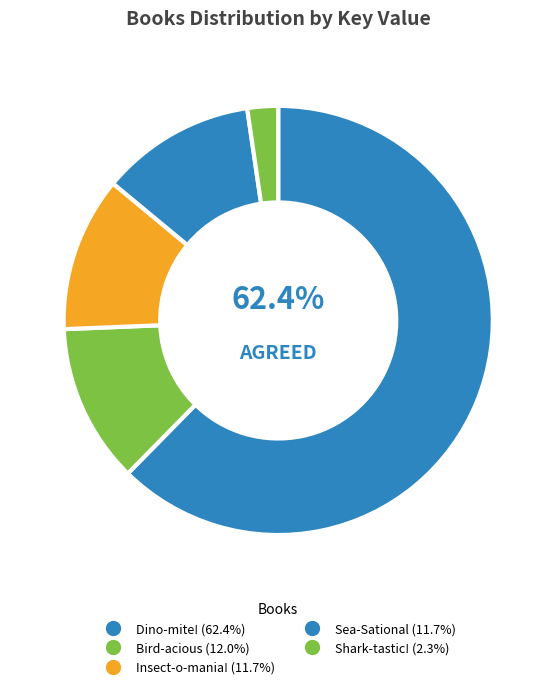

Is the sum of Sea-Sational and Bird-acious greater than half?

No